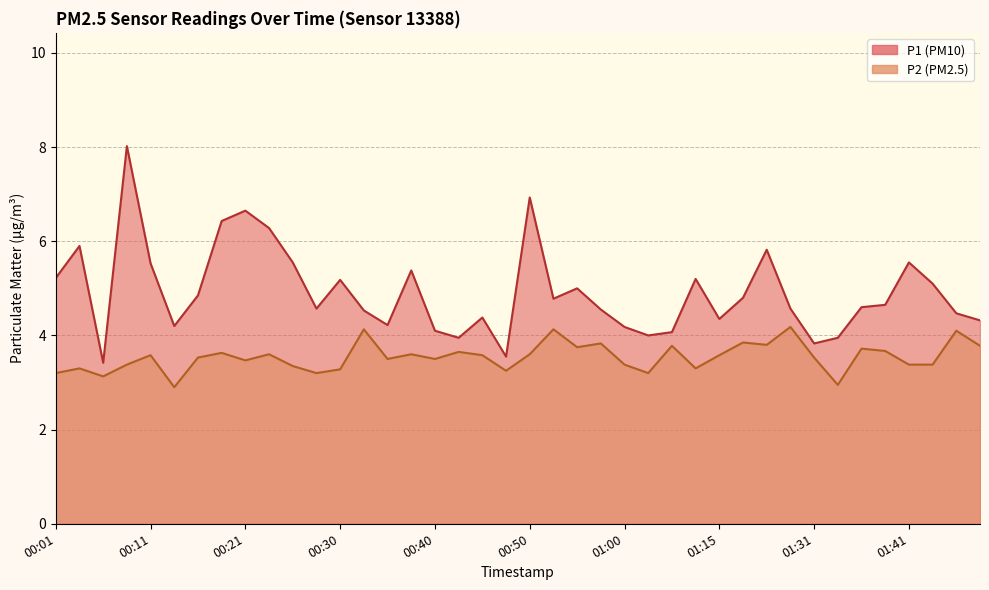

At which category does P1 reach its first local valley?

00:06